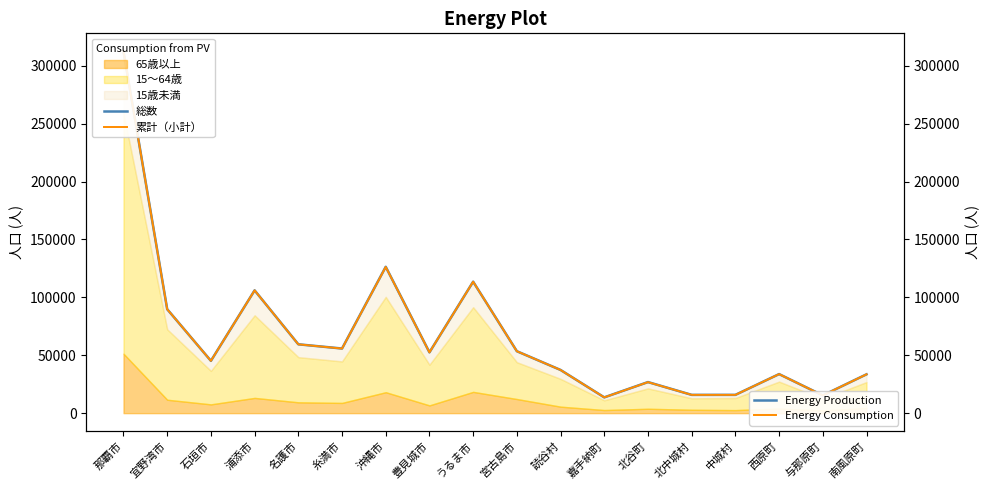

True or false: 累計（小計） and 総数 intersect in this chart.

False